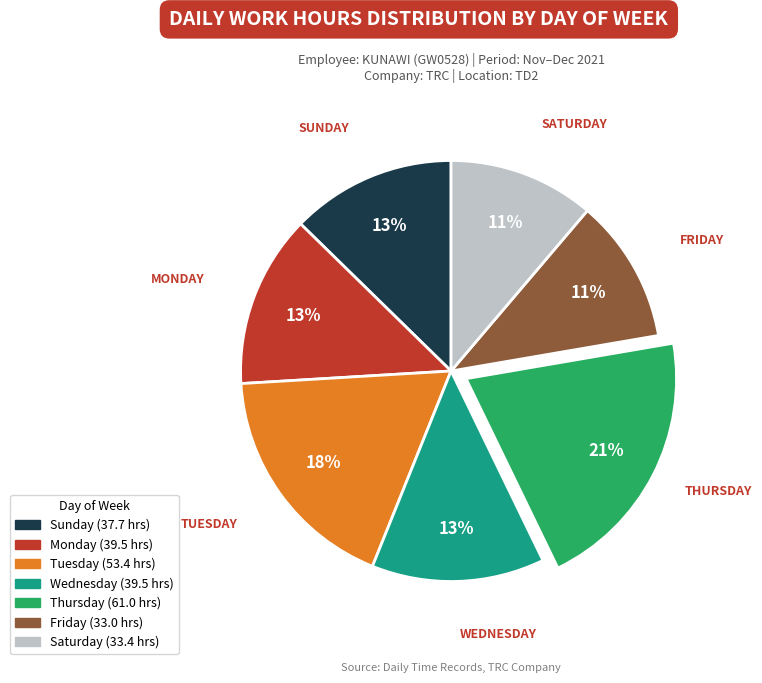

To the nearest percent, what is the average slice percentage?

14%